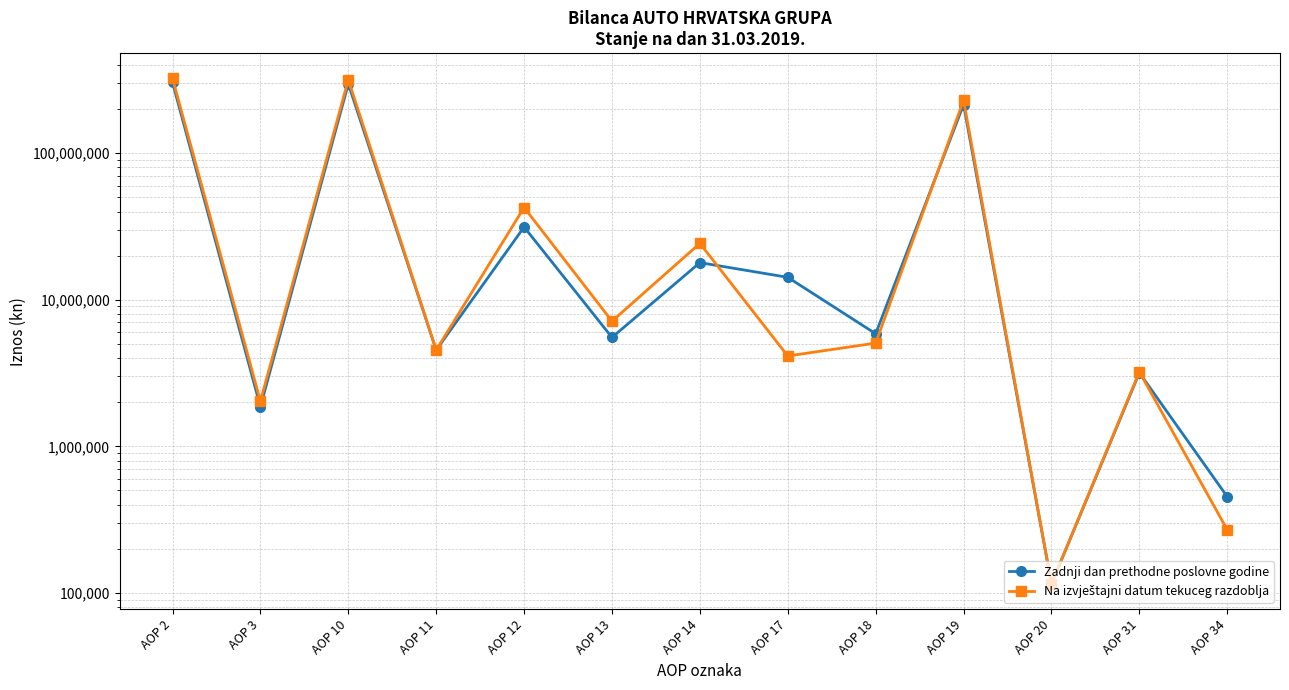

What is the difference between the Na izvještajni datum tekuceg razdoblja values at AOP 31 and AOP 12?

39389162